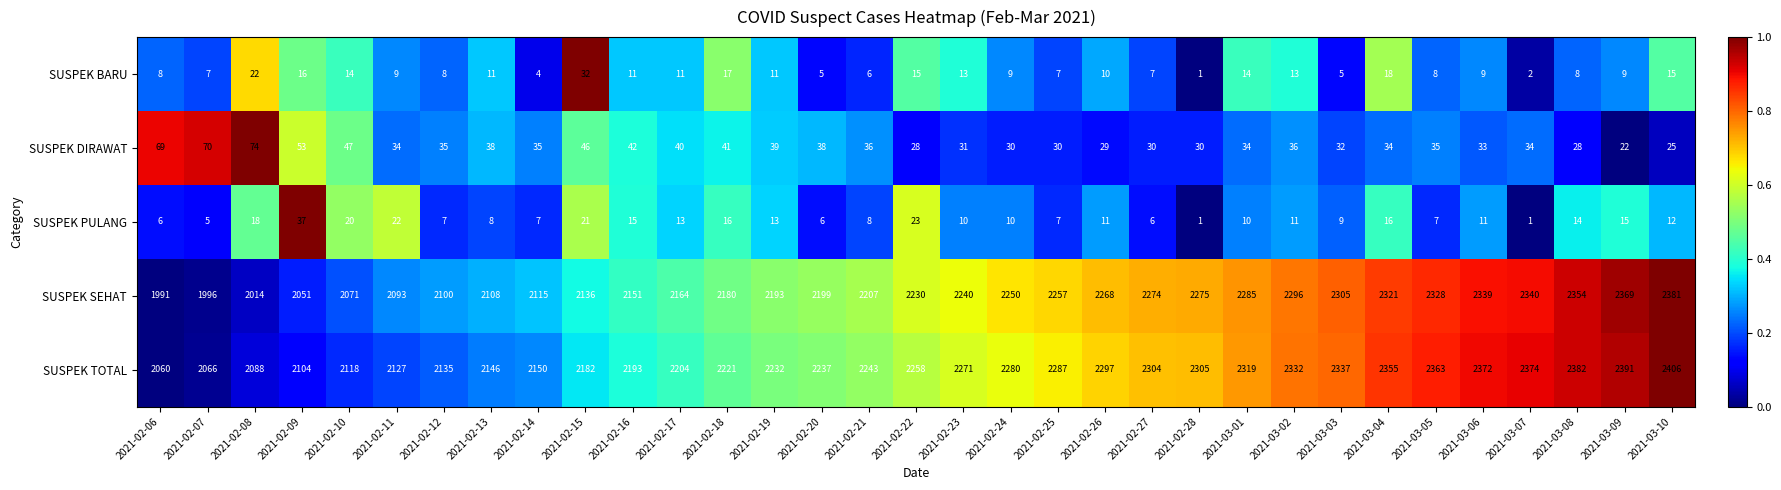

How many data points does each series have?

33